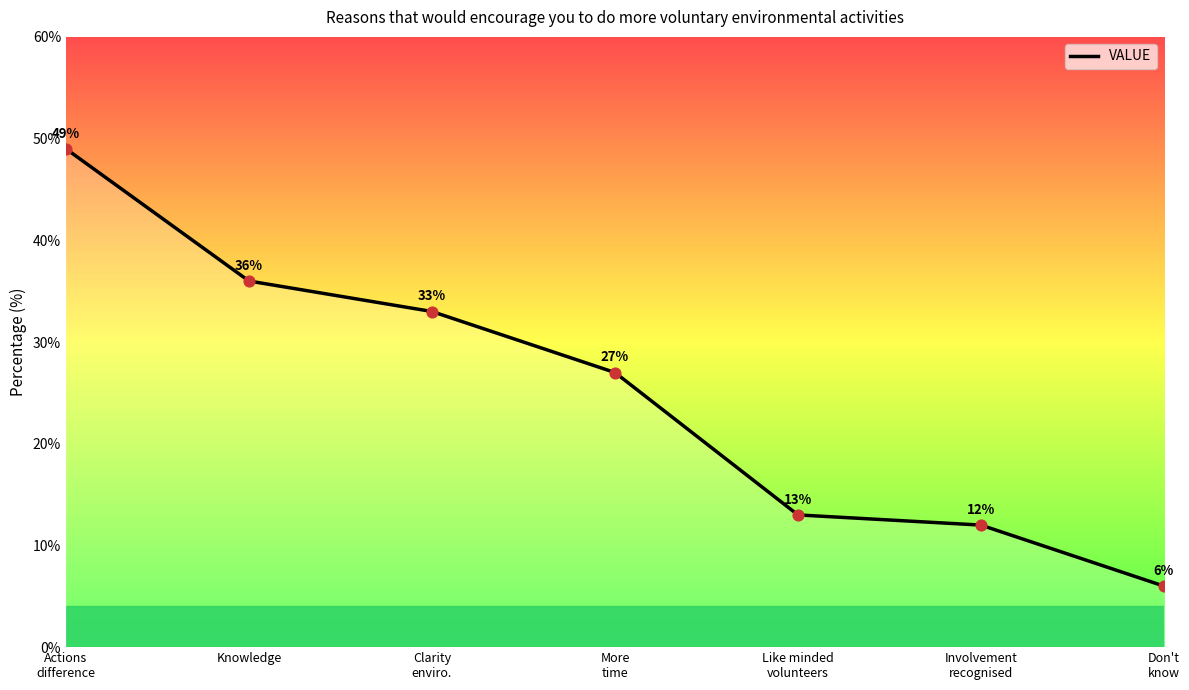

What is the change in value from Knowledge to Clarity
enviro.?

-3